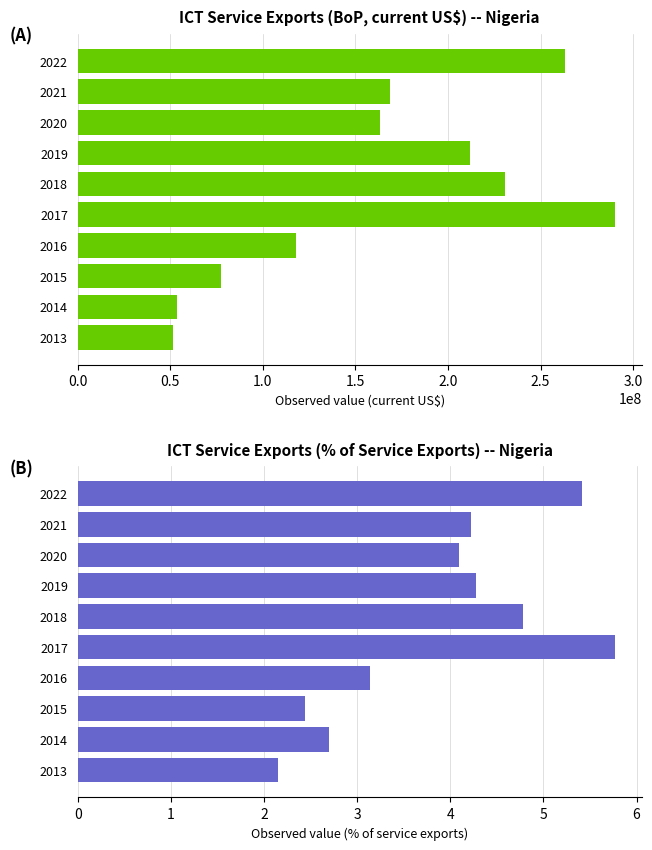

What is the lowest value of the ICT service exports (% of service exports) series?

2.2